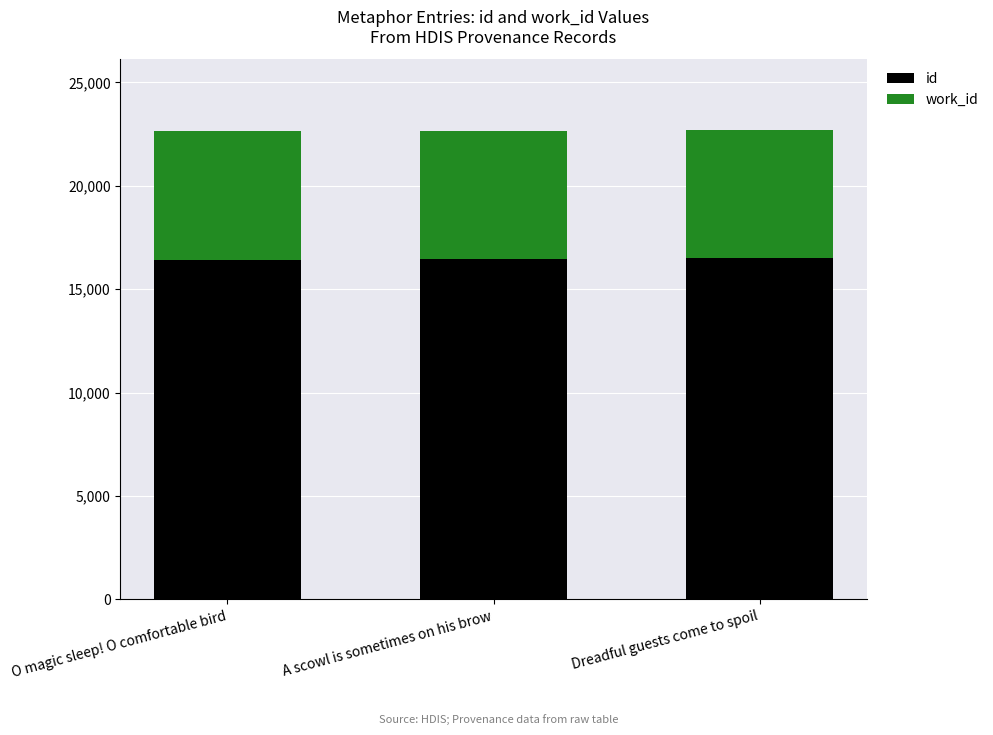

What is the total value across all series at O magic sleep! O comfortable bird?

22639